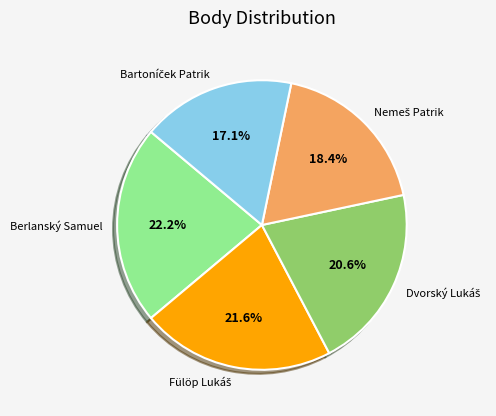

Is there a majority slice in this chart?

No